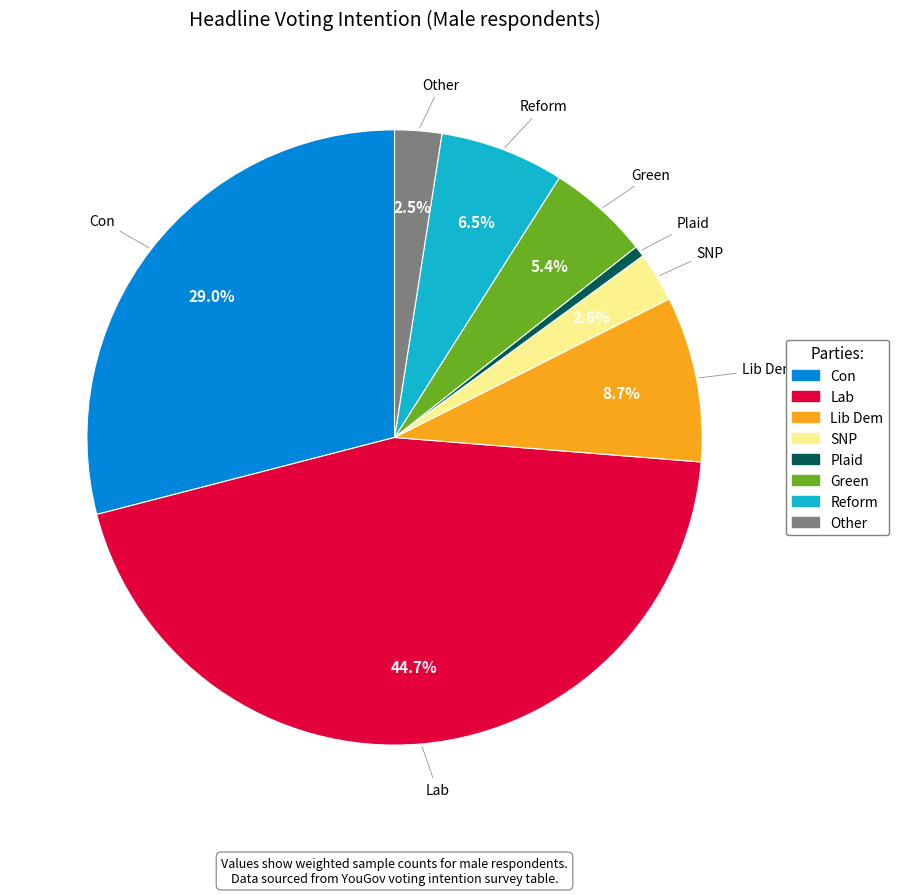

What percentage do Reform and SNP together represent?

9.1%